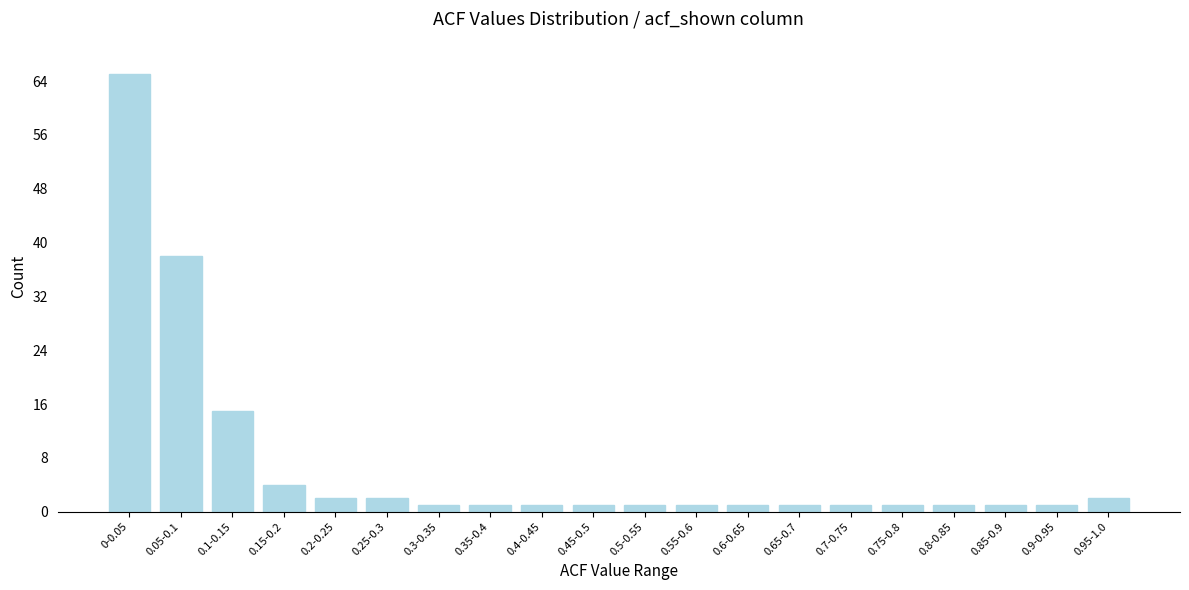

Reading left to right, list all the values displayed in this chart.

0-0.05=65	0.05-0.1=38	0.1-0.15=15	0.15-0.2=4	0.2-0.25=2	0.25-0.3=2	0.3-0.35=1	0.35-0.4=1	0.4-0.45=1	0.45-0.5=1	0.5-0.55=1	0.55-0.6=1	0.6-0.65=1	0.65-0.7=1	0.7-0.75=1	0.75-0.8=1	0.8-0.85=1	0.85-0.9=1	0.9-0.95=1	0.95-1.0=2